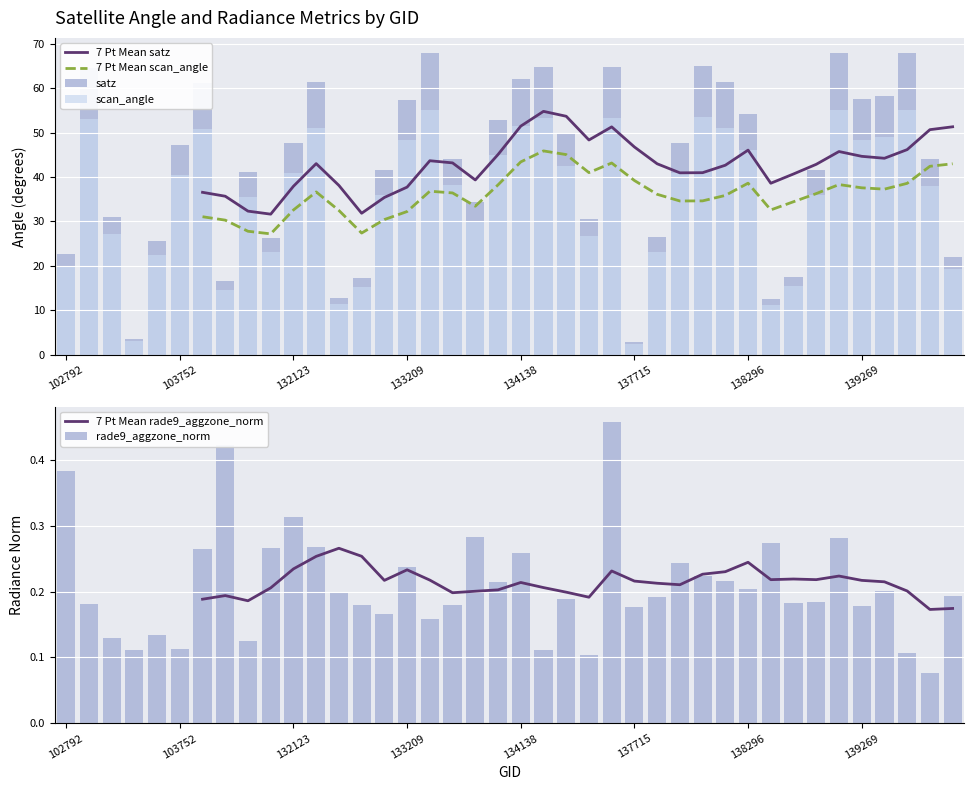

What value does the satz series have at 28?

65.1